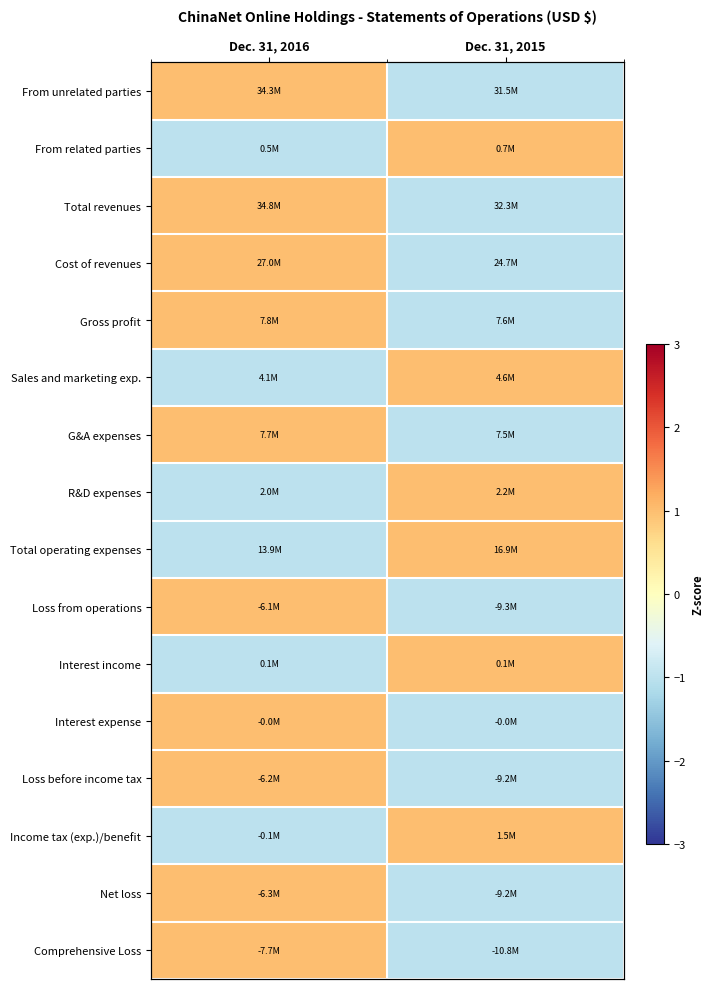

What is the spread (max minus min) of values at Dec. 31, 2016?

2